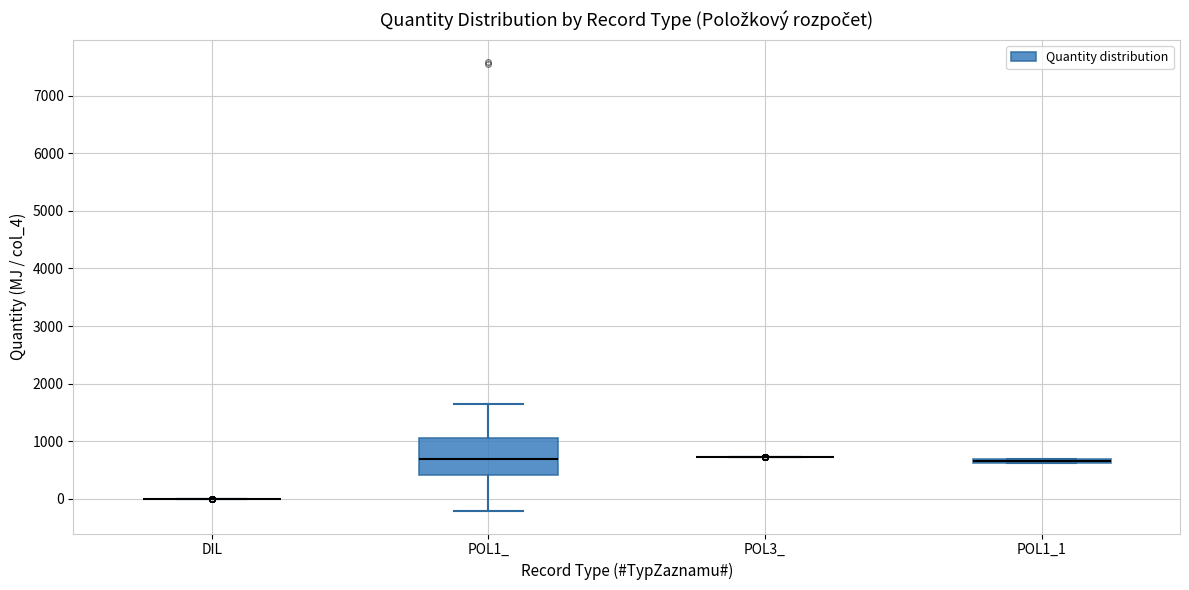

Comparing the boxes themselves (not the whiskers), which one is the tallest?

POL1_